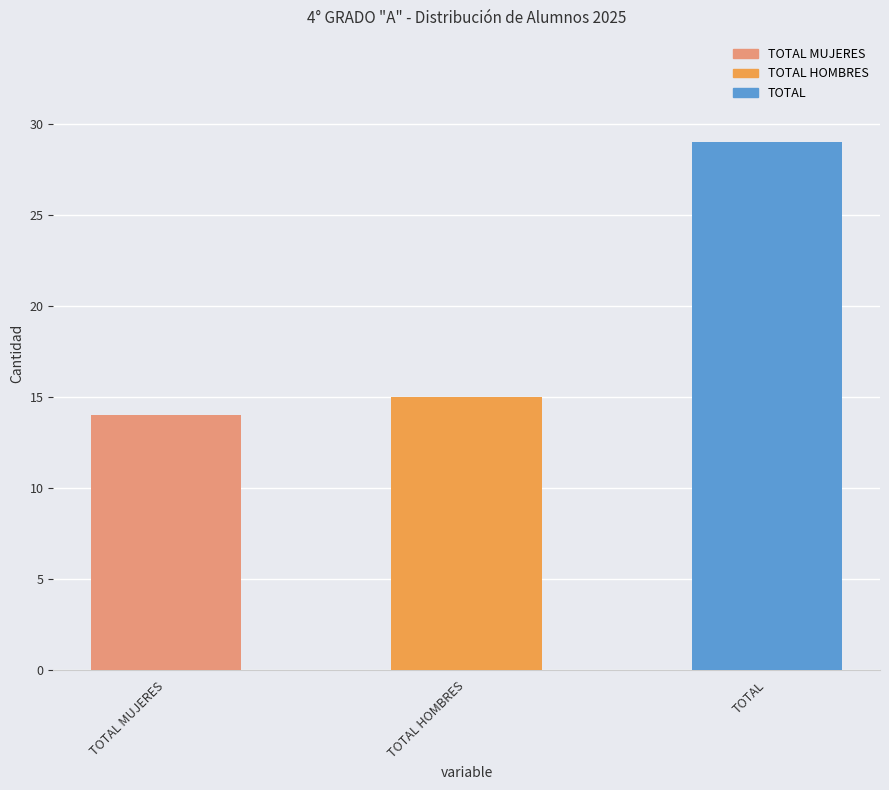

Between TOTAL MUJERES and TOTAL HOMBRES, which is larger?

TOTAL HOMBRES